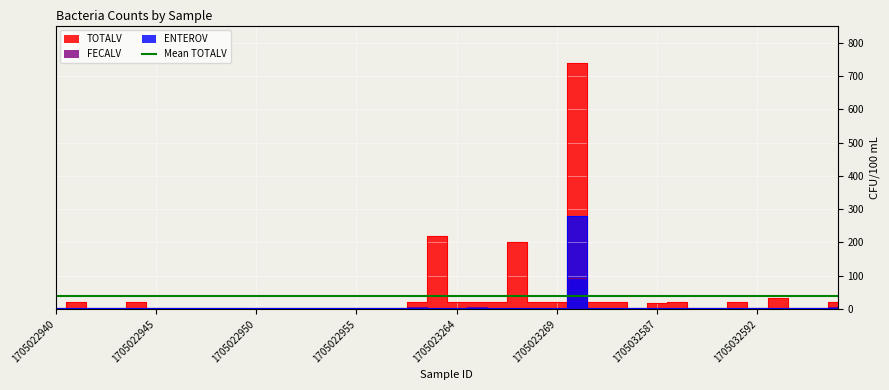

What is the sum of the ENTEROV values at 1705023300 and 1705023301?

282